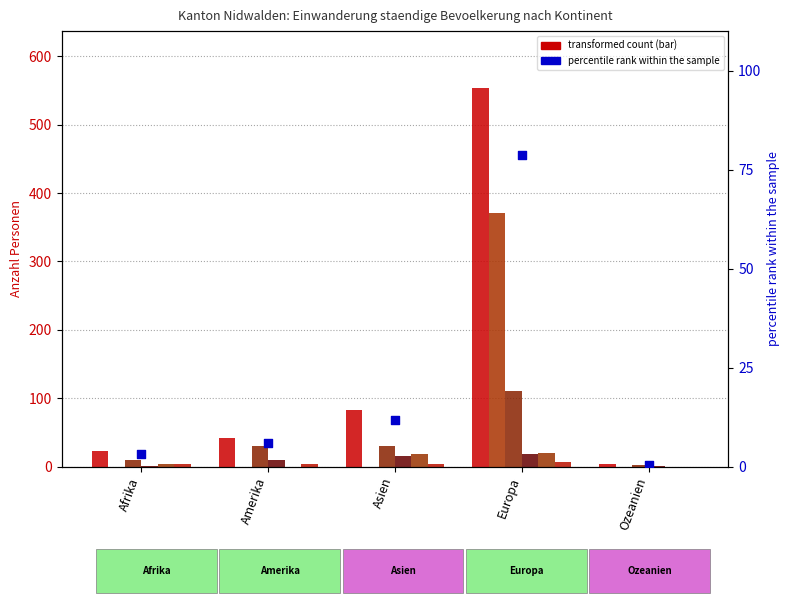

What is the total value across all series at Amerika?

84